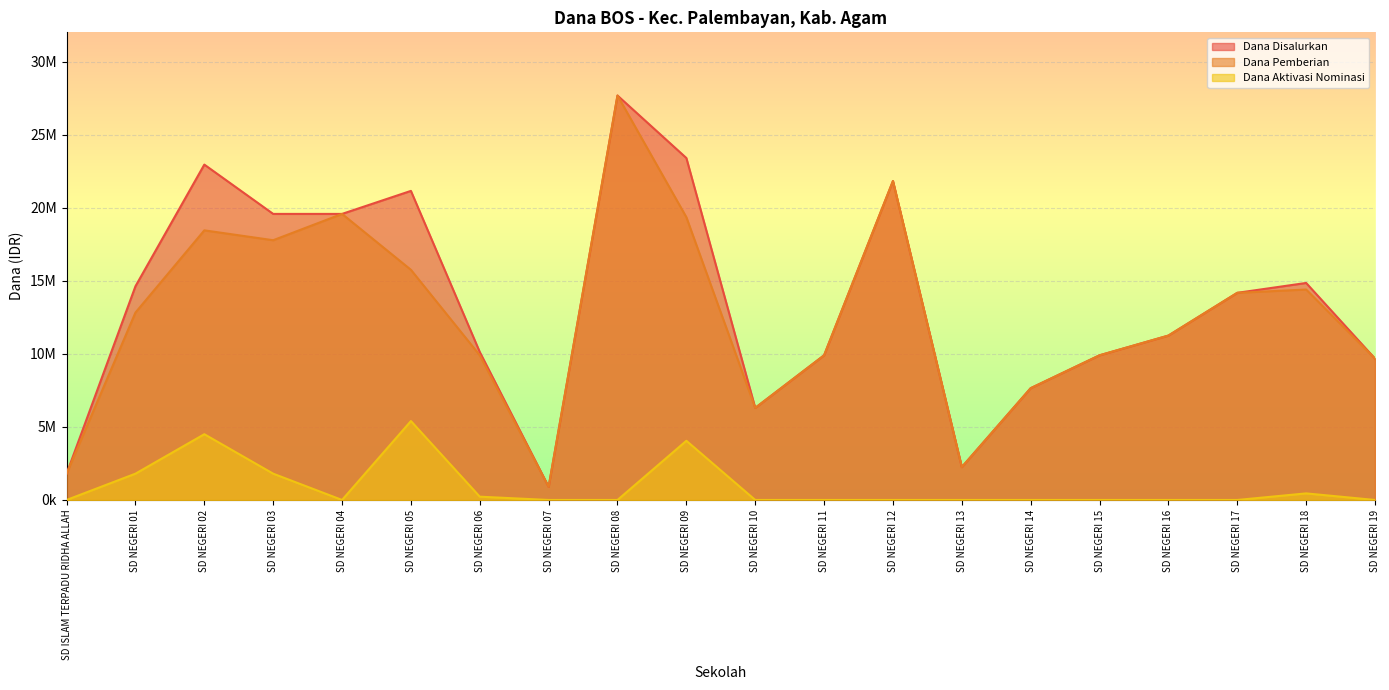

Is it true that Dana Disalurkan equals 3289029 at SD NEGERI 11?

False